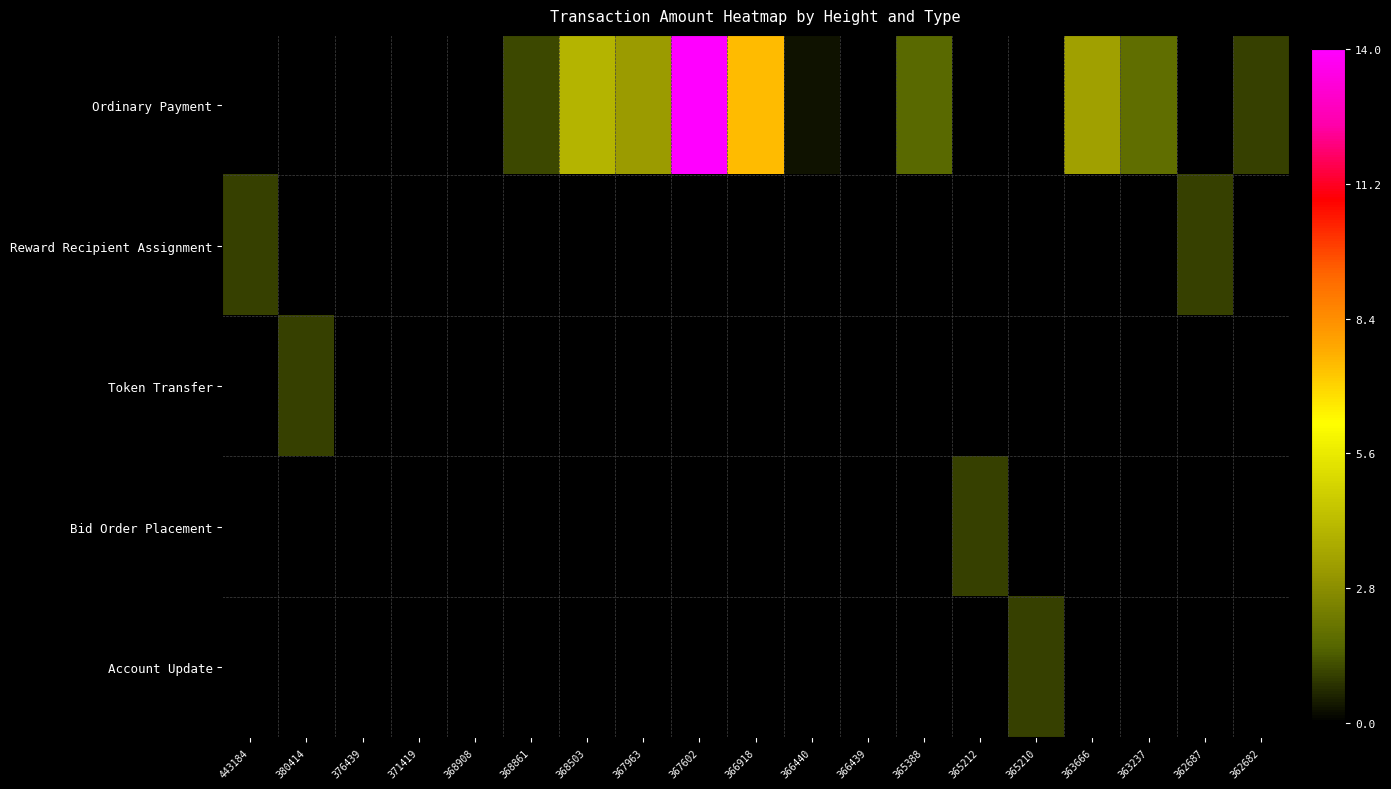

Rank the series by their maximum value, from lowest to highest.

Reward Recipient Assignment, Token Transfer, Bid Order Placement, Account Update, Ordinary Payment